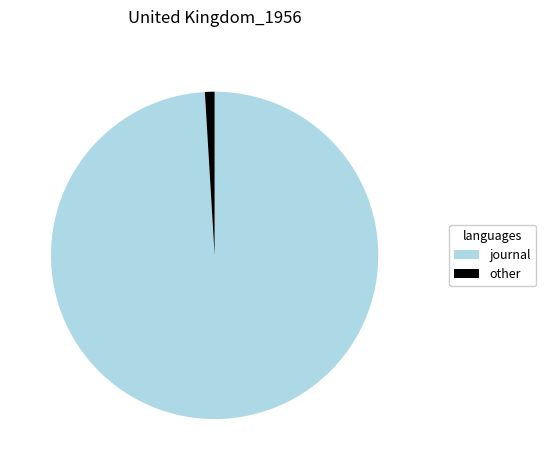

The journal slice represents 87% of the pie. True or false?

False